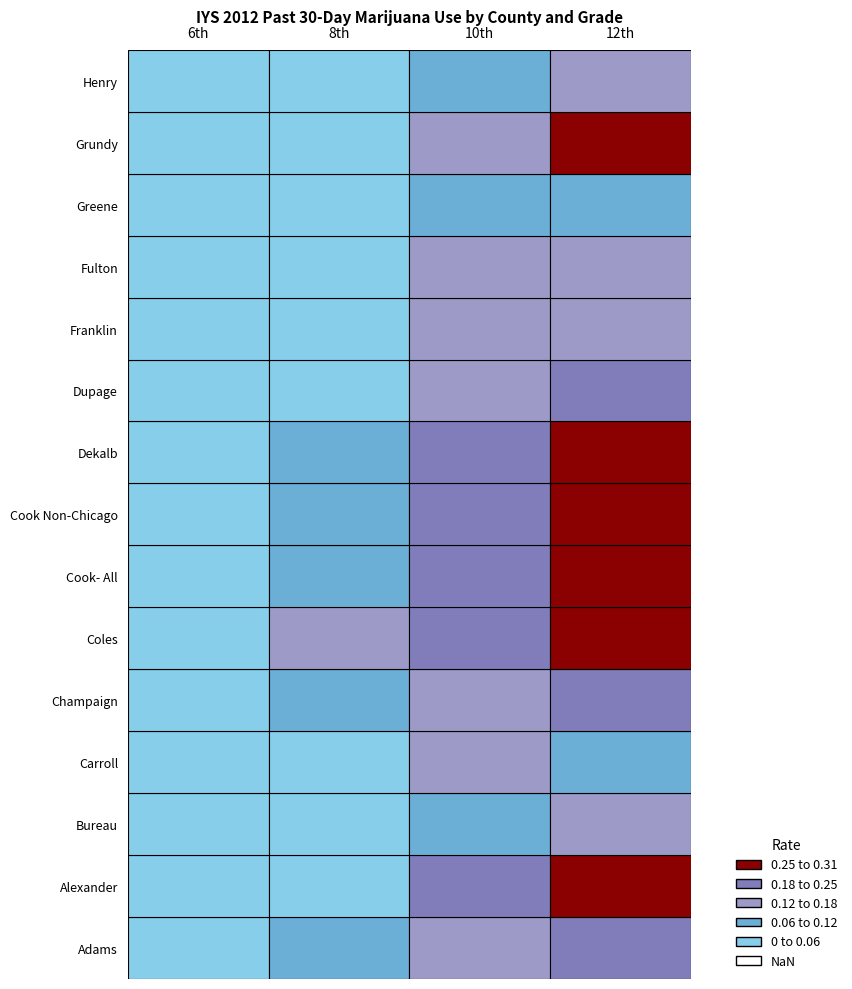

What is the difference between the Champaign values at Carroll and Alexander?

0.2